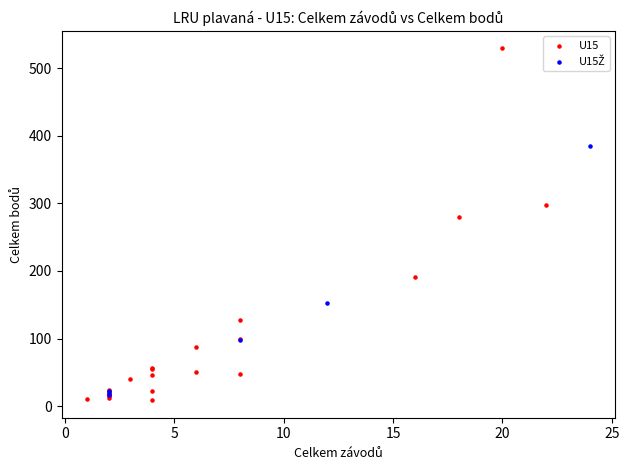

Which series reaches the maximum Y coordinate?

U15